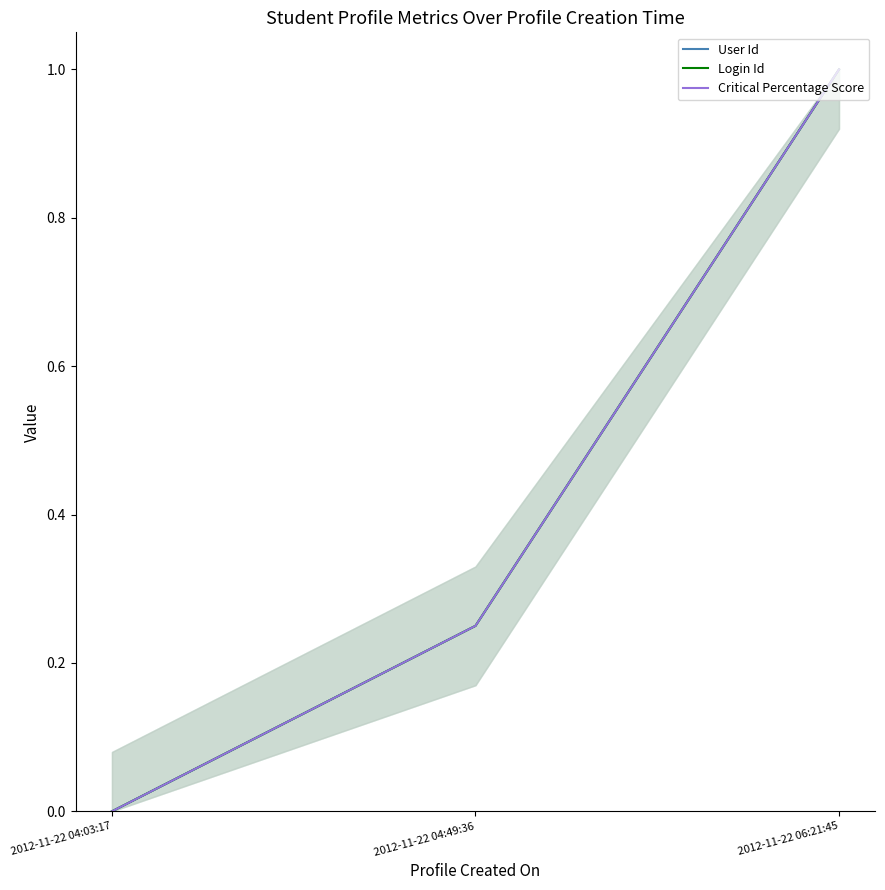

Rank the series at 2012-11-22 04:49:36 from lowest to highest value.

User Id, Login Id, Critical Percentage Score